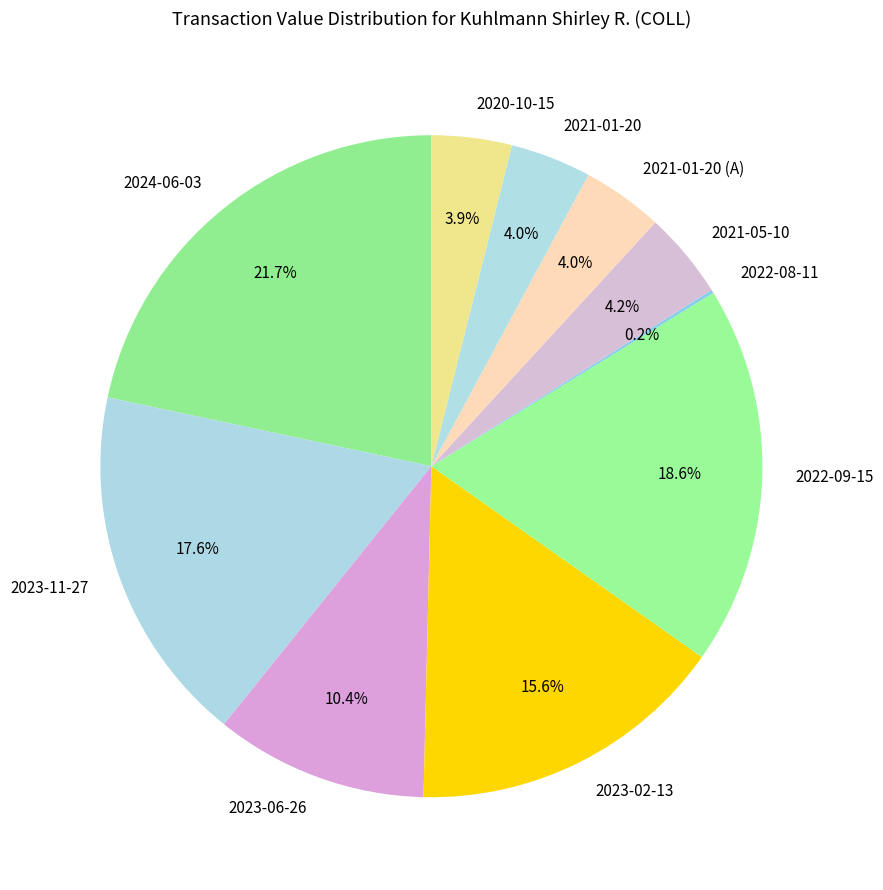

Which slice is the largest?

2024-06-03